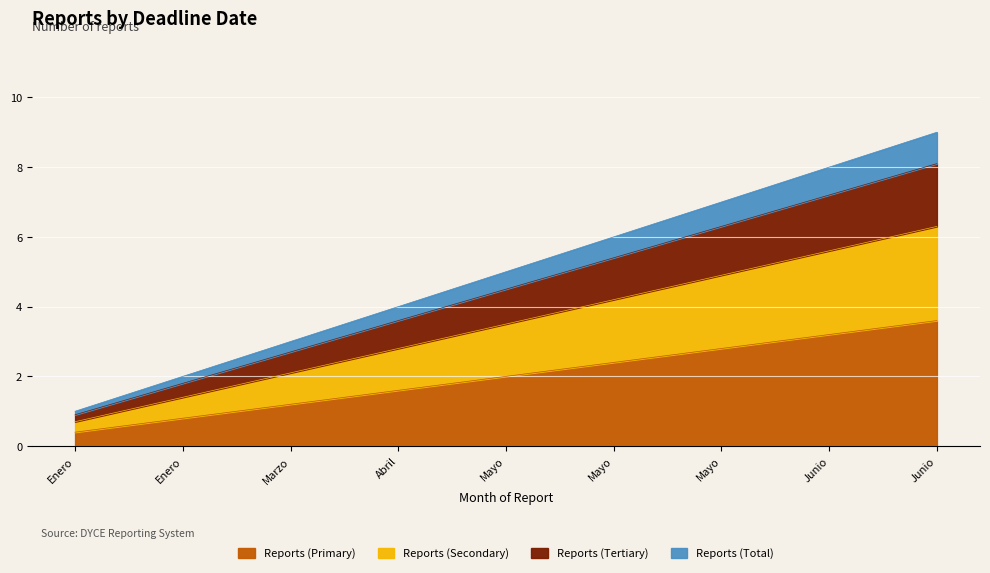

Rank the categories by value from lowest to highest.

Enero, Enero, Marzo, Abril, Mayo, Mayo, Mayo, Junio, Junio